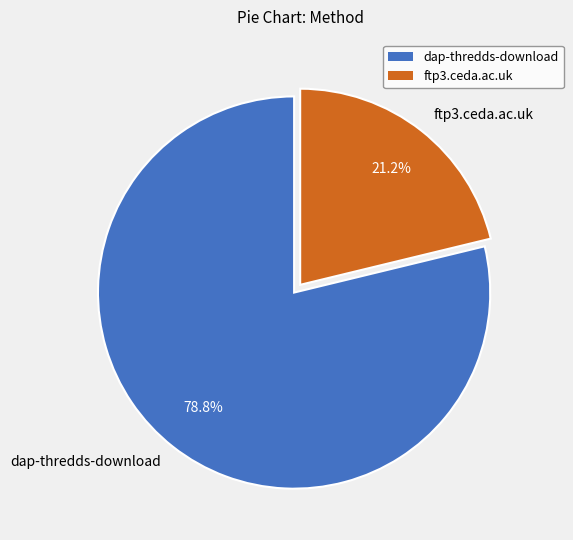

Which slice is the smallest?

ftp3.ceda.ac.uk